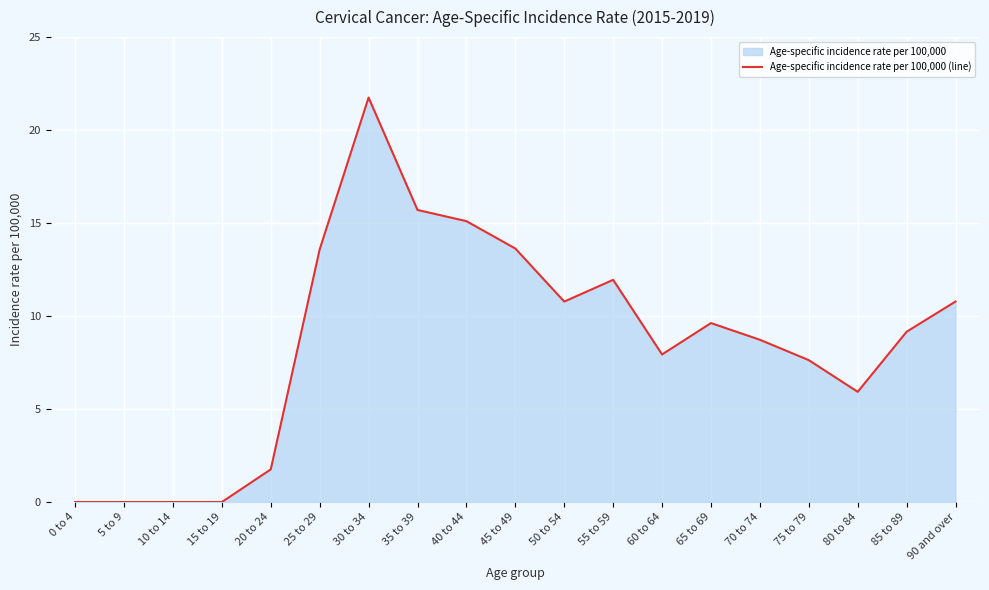

Reading right to left, what are all the values shown in this chart?

90 and over=10.8	85 to 89=9.2	80 to 84=5.9	75 to 79=7.6	70 to 74=8.7	65 to 69=9.6	60 to 64=7.9	55 to 59=11.9	50 to 54=10.8	45 to 49=13.6	40 to 44=15.1	35 to 39=15.7	30 to 34=21.8	25 to 29=13.6	20 to 24=1.8	15 to 19=0.0	10 to 14=0.0	5 to 9=0.0	0 to 4=0.0